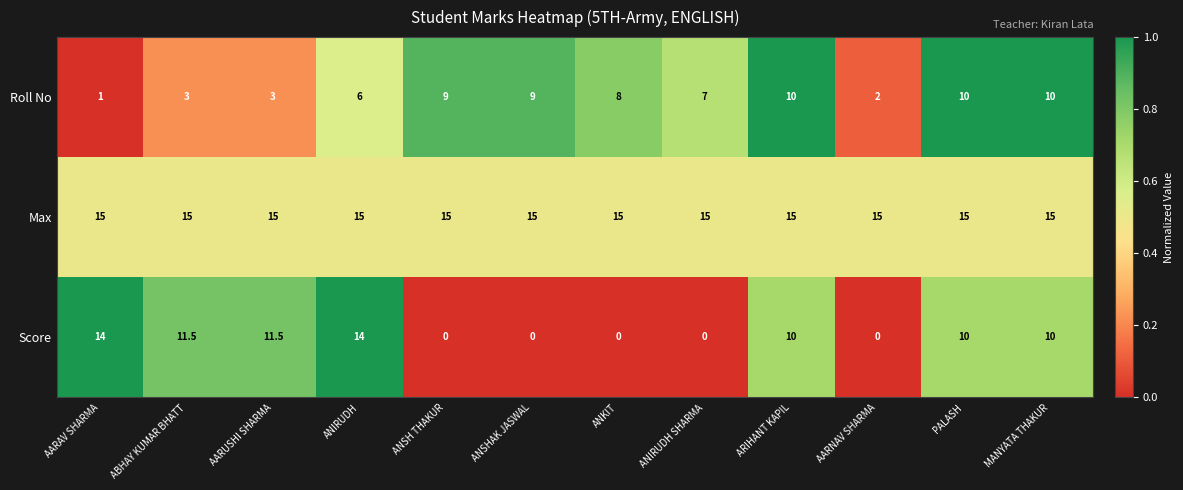

Where does the Roll No series first go above 8?

ANSH THAKUR